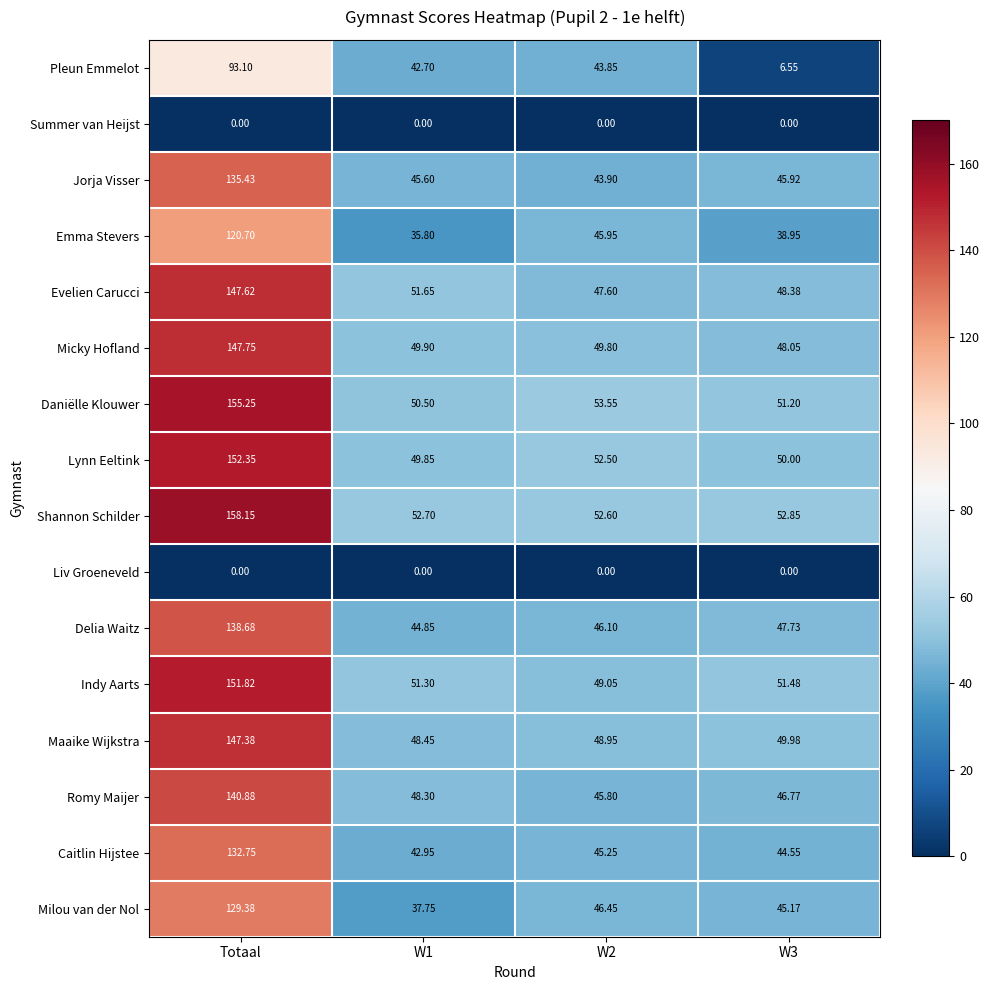

At which category does the chart reach its peak across all series?

Totaal